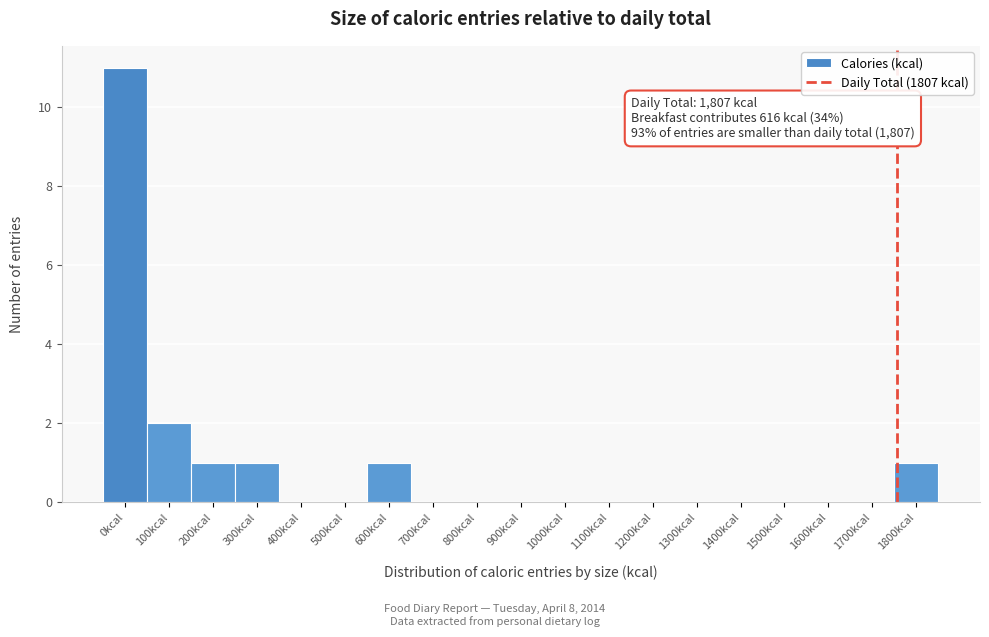

Reading right to left, transcribe all the data shown in this chart.

1800kcal=1	1700kcal=0	1600kcal=0	1500kcal=0	1400kcal=0	1300kcal=0	1200kcal=0	1100kcal=0	1000kcal=0	900kcal=0	800kcal=0	700kcal=0	600kcal=1	500kcal=0	400kcal=0	300kcal=1	200kcal=1	100kcal=2	0kcal=11